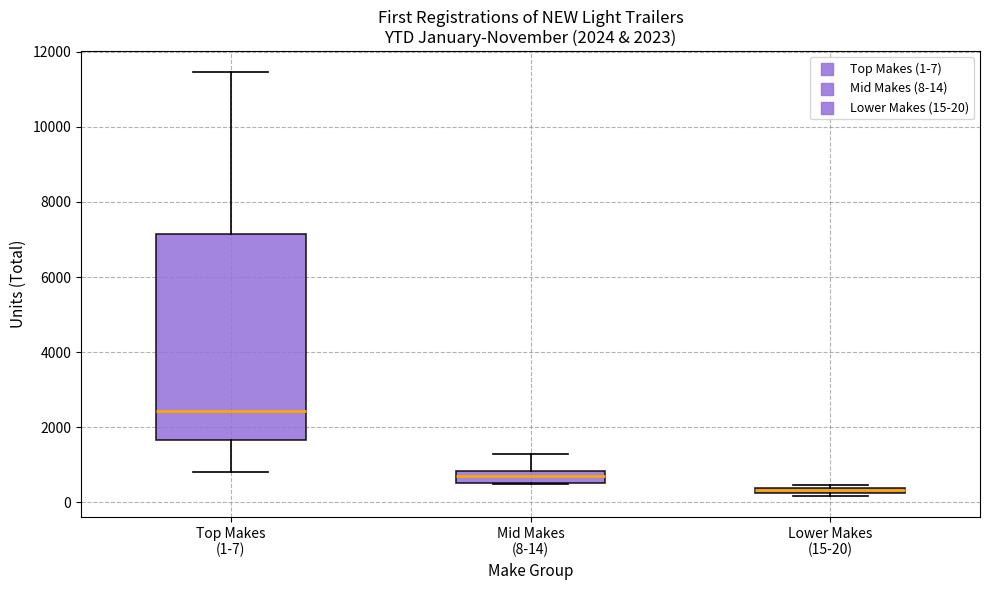

Which box's median line is the lowest?

Lower Makes (15-20)